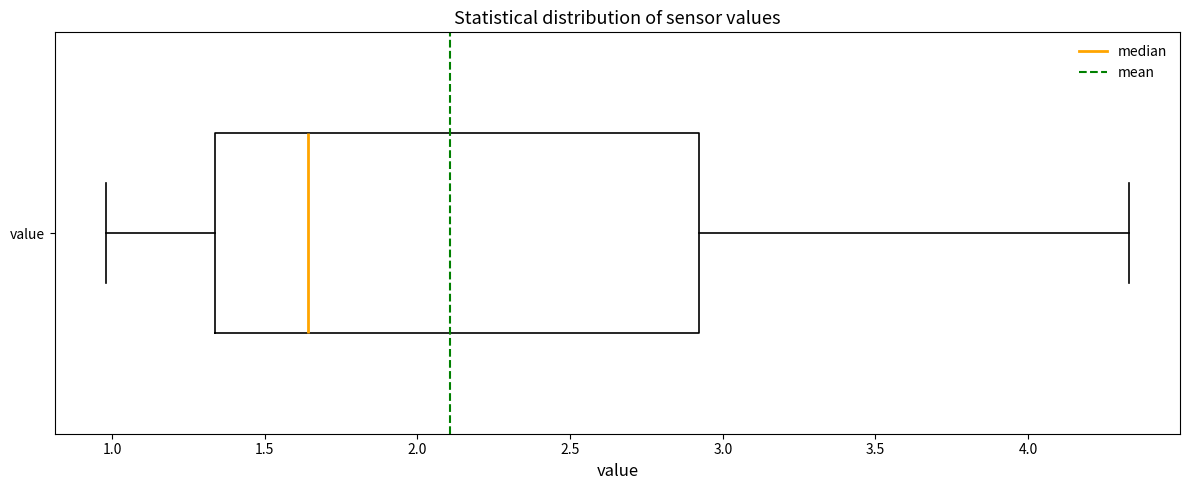

Where is the left edge of the box for value on the x-axis? The values are not printed on the chart, so give them approximately, as read against the axis.

1.35